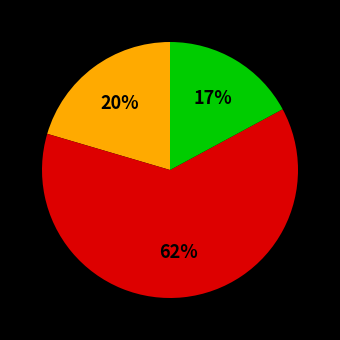

To the nearest percent, what is the difference between the largest and smallest slice percentages?

45%